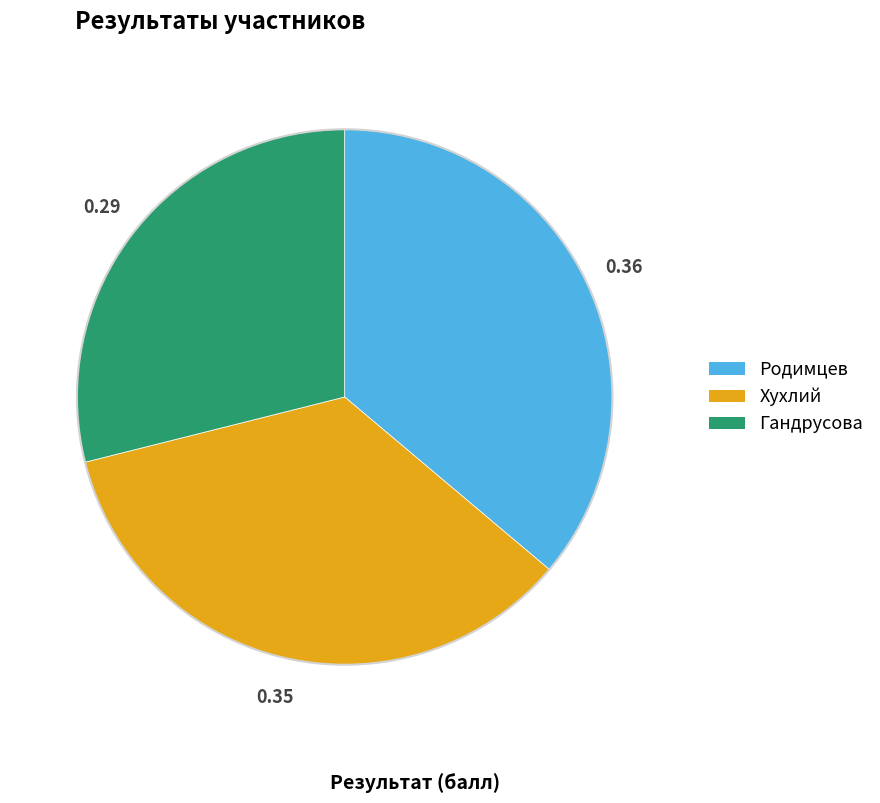

How many segments does this pie chart have?

3